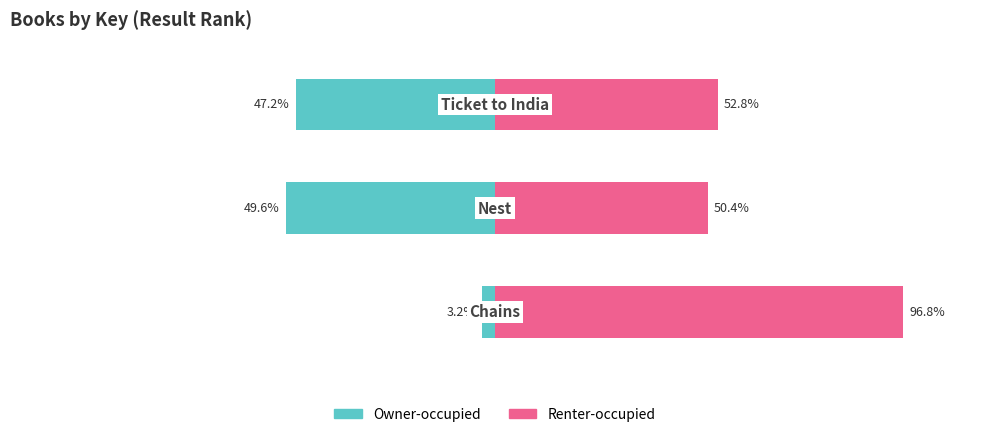

What is the value of the Owner-occupied bar at the 2nd from the left?

-49.6